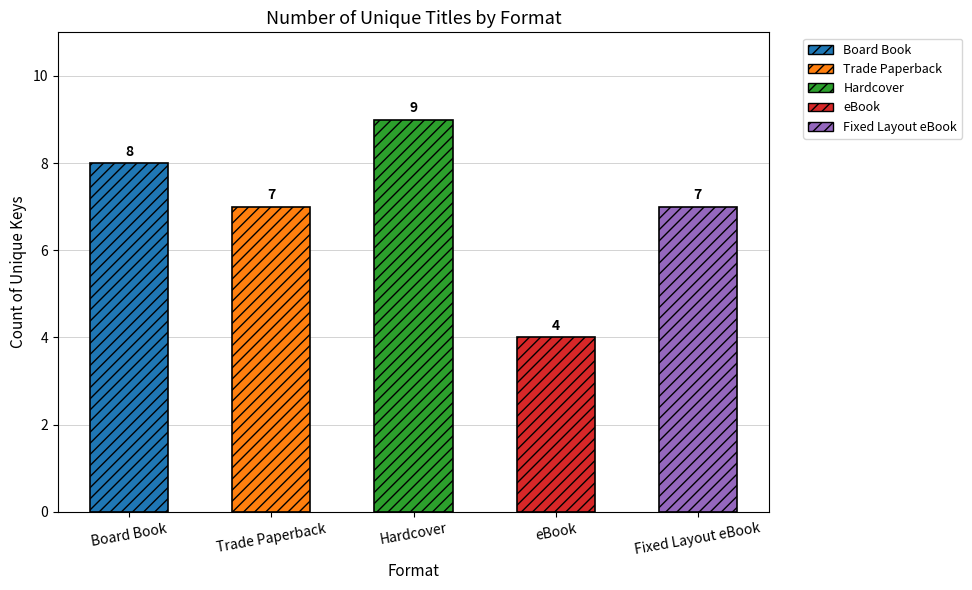

What is the sum of the values at Board Book and Hardcover?

17